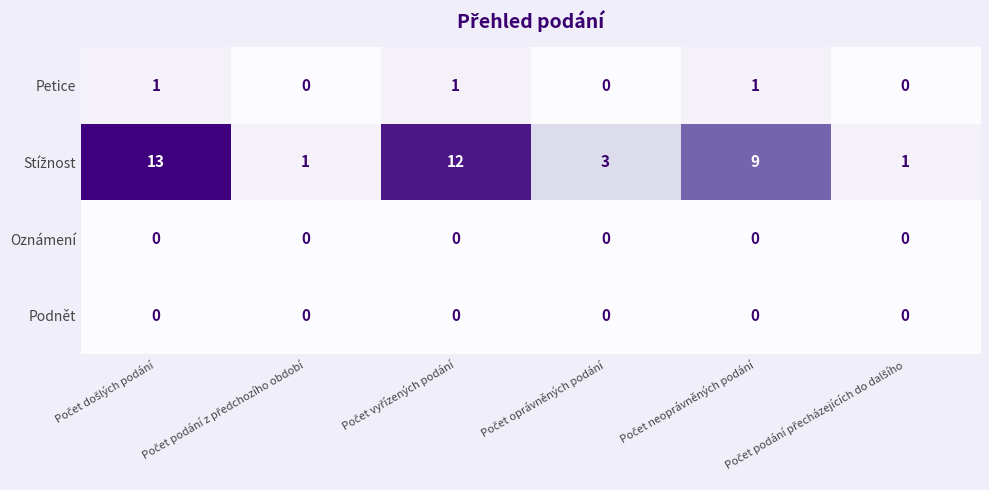

What is the greatest value displayed?

13